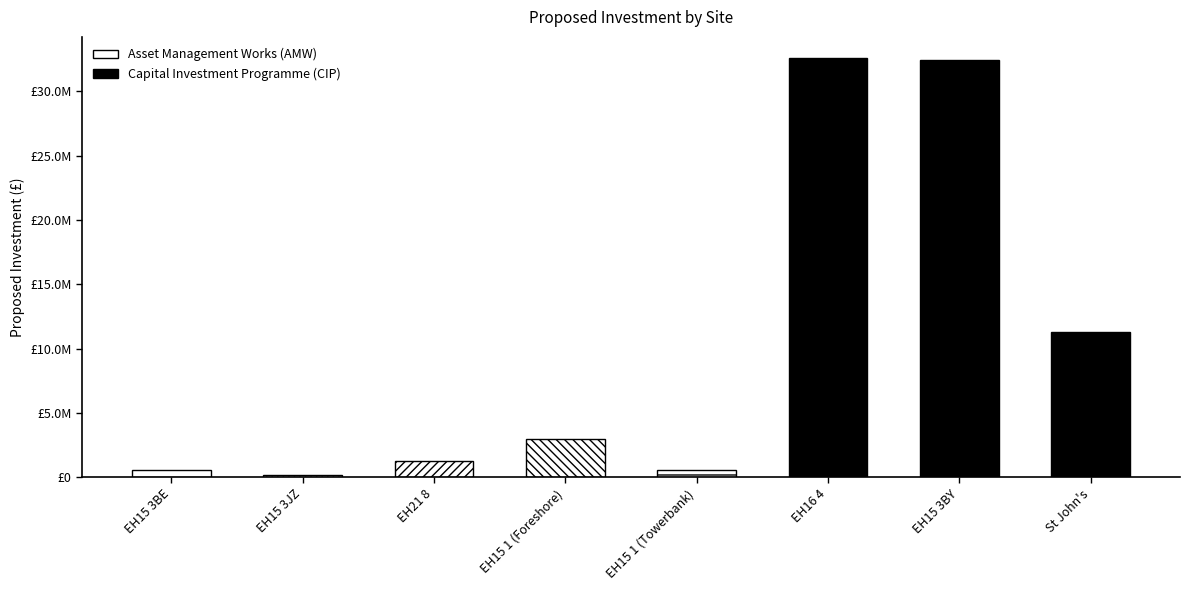

Rank the categories by value from lowest to highest.

EH15 3JZ, EH15 1 (Towerbank), EH15 3BE, EH21 8, EH15 1 (Foreshore), St John's, EH15 3BY, EH16 4